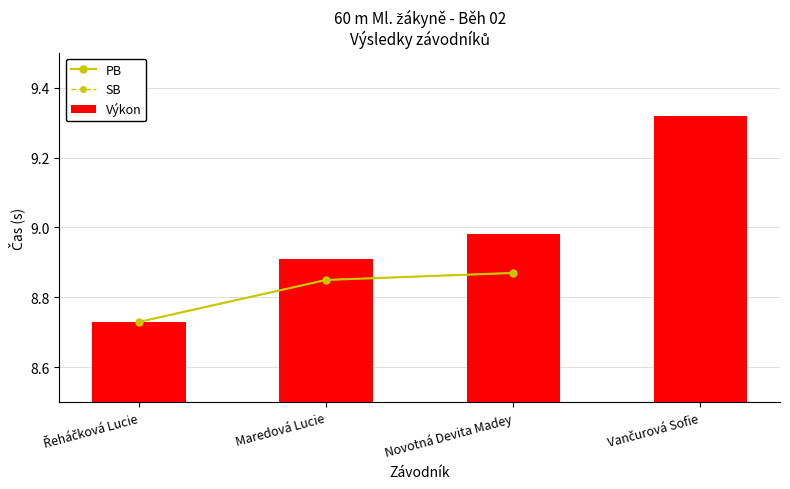

At which label is Výkon closest to 9?

Novotná Devita Madey